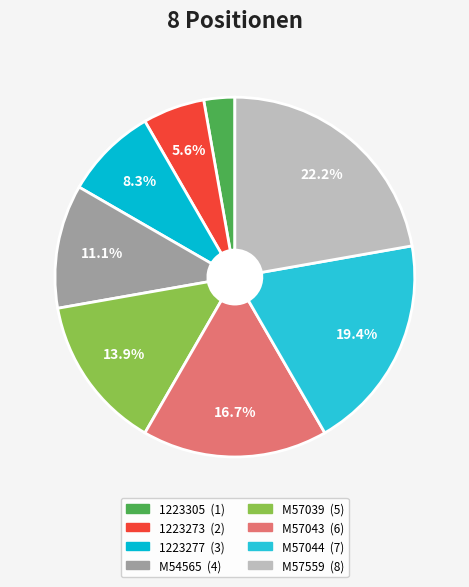

What is the total percentage of 1223277 and M57559?

30.6%